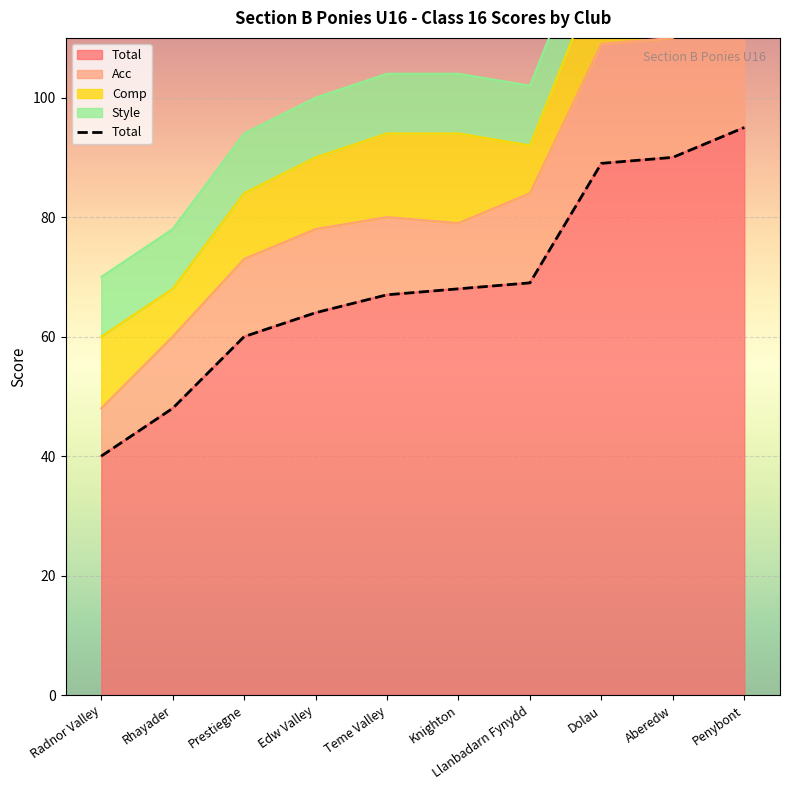

Does the chart display data point markers on the line(s)?

No